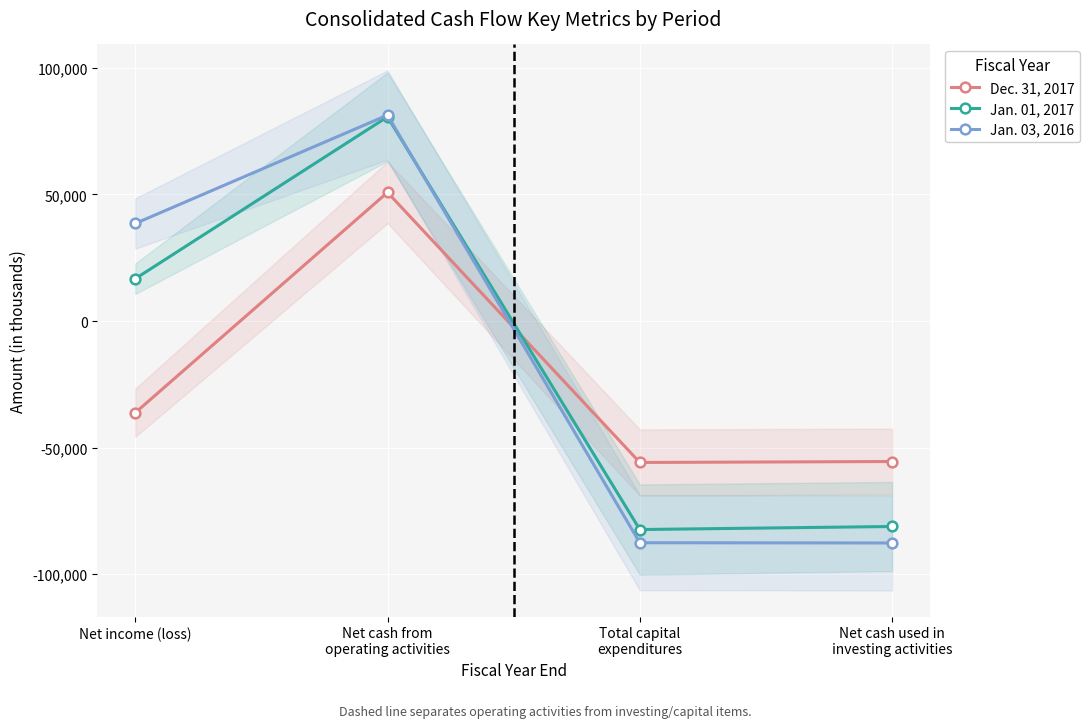

How many lines are shown in the chart?

3